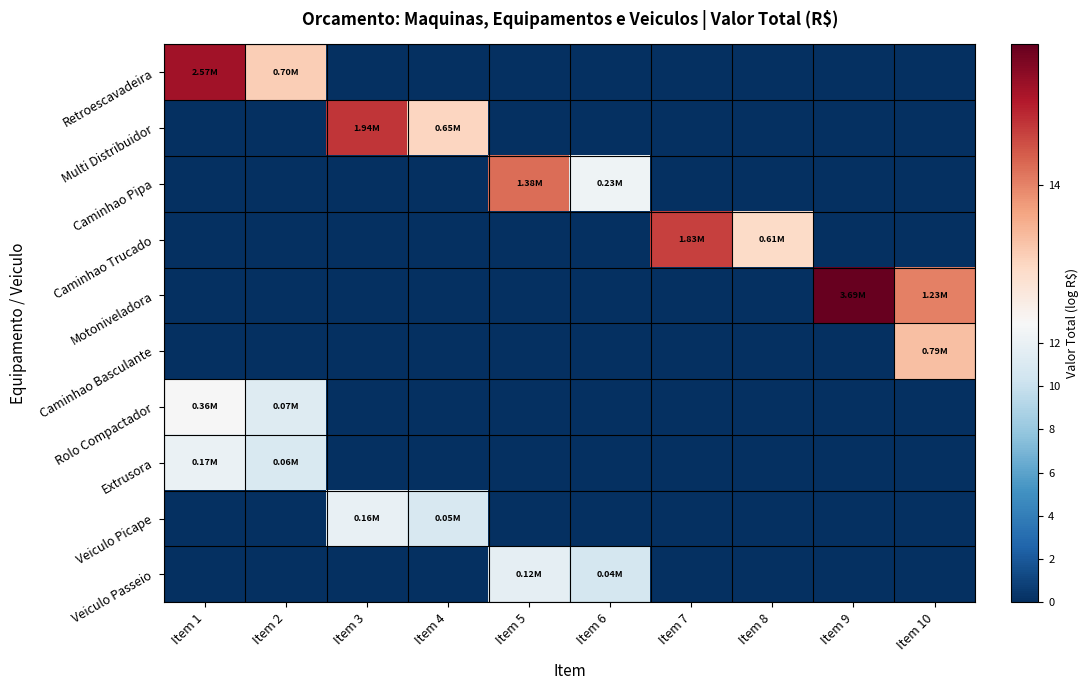

At Item 10, list the series in order from smallest to largest.

Retroescavadeira, Multi Distribuidor, Caminhao Pipa, Caminhao Trucado, Rolo Compactador, Extrusora, Veiculo Picape, Veiculo Passeio, Caminhao Basculante, Motoniveladora